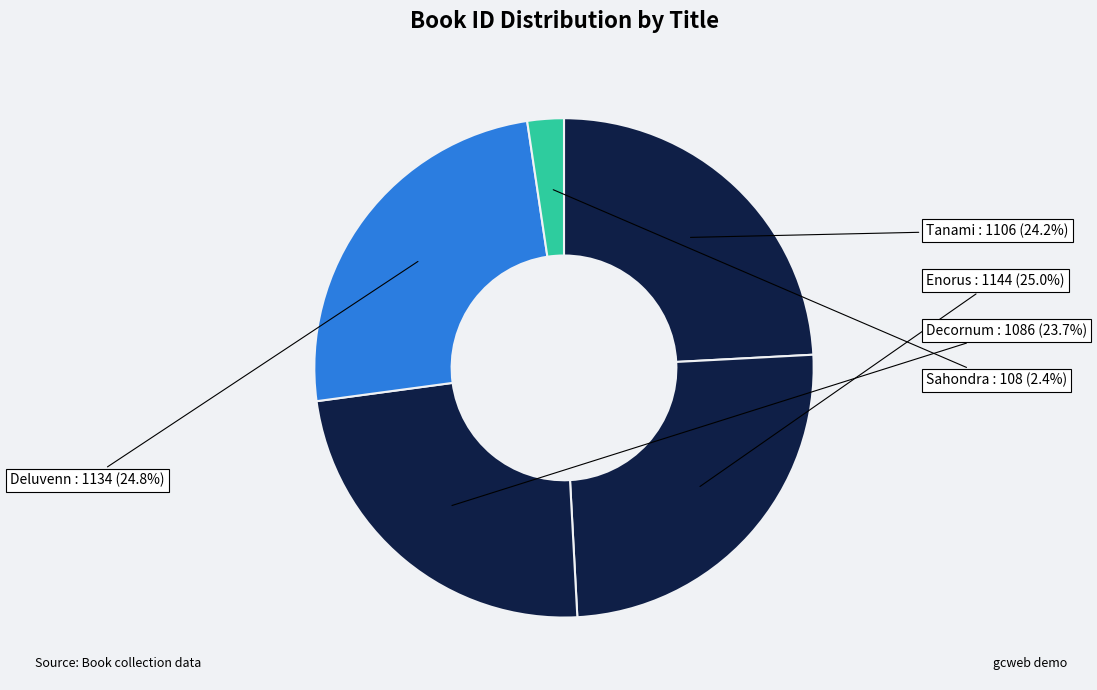

Count the number of slices in the pie.

5